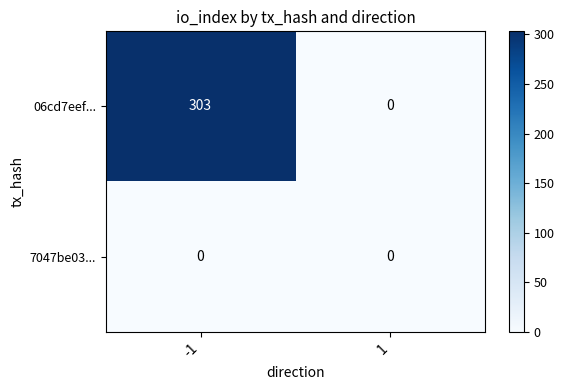

At -1, list the series in order from smallest to largest.

7047be03..., 06cd7eef...